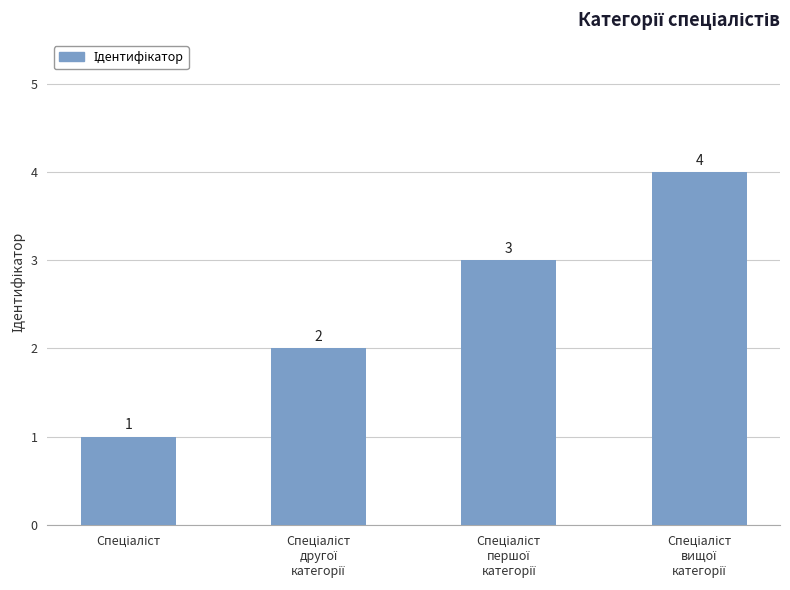

What is the greatest value displayed?

4